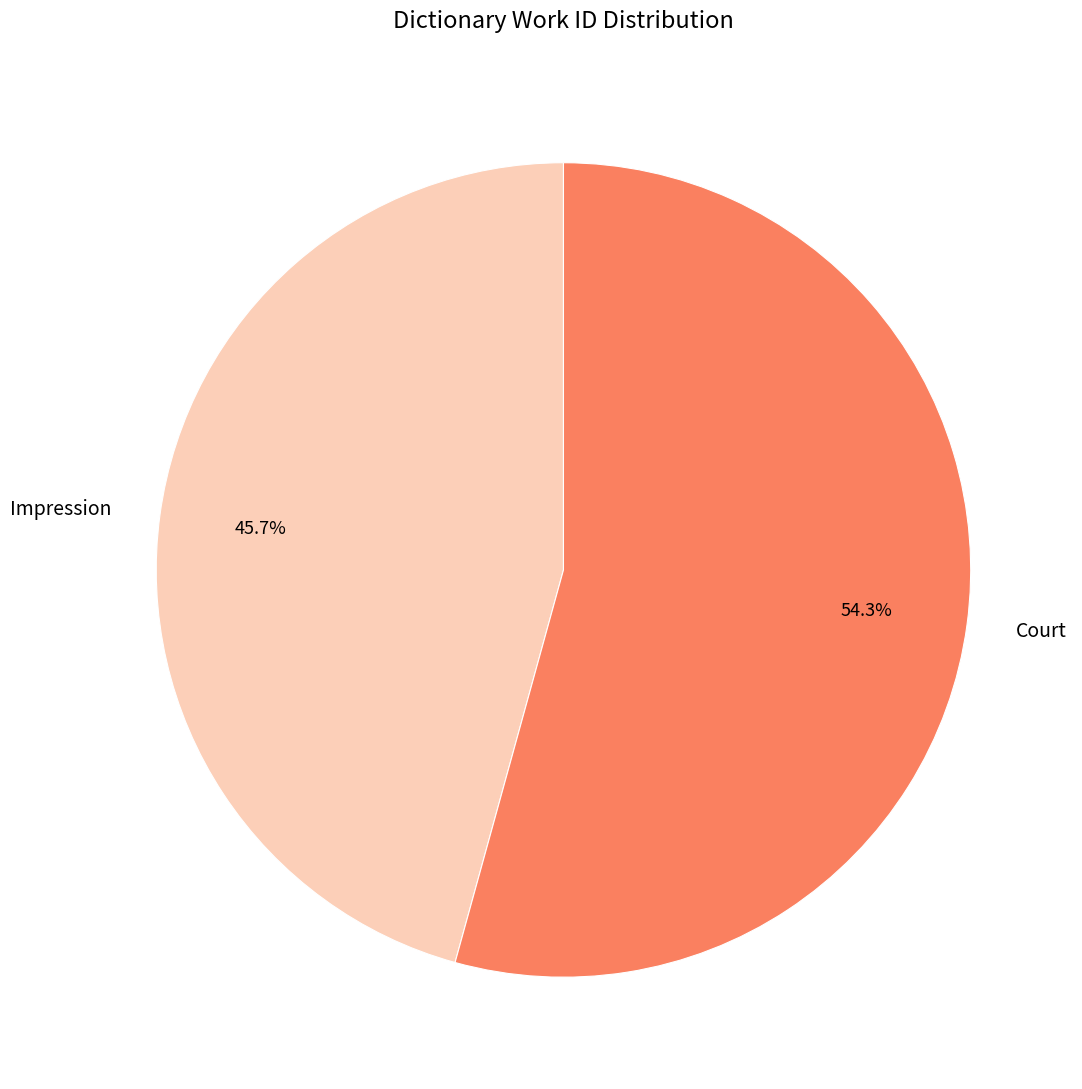

Does Impression represent more than half of the total?

No